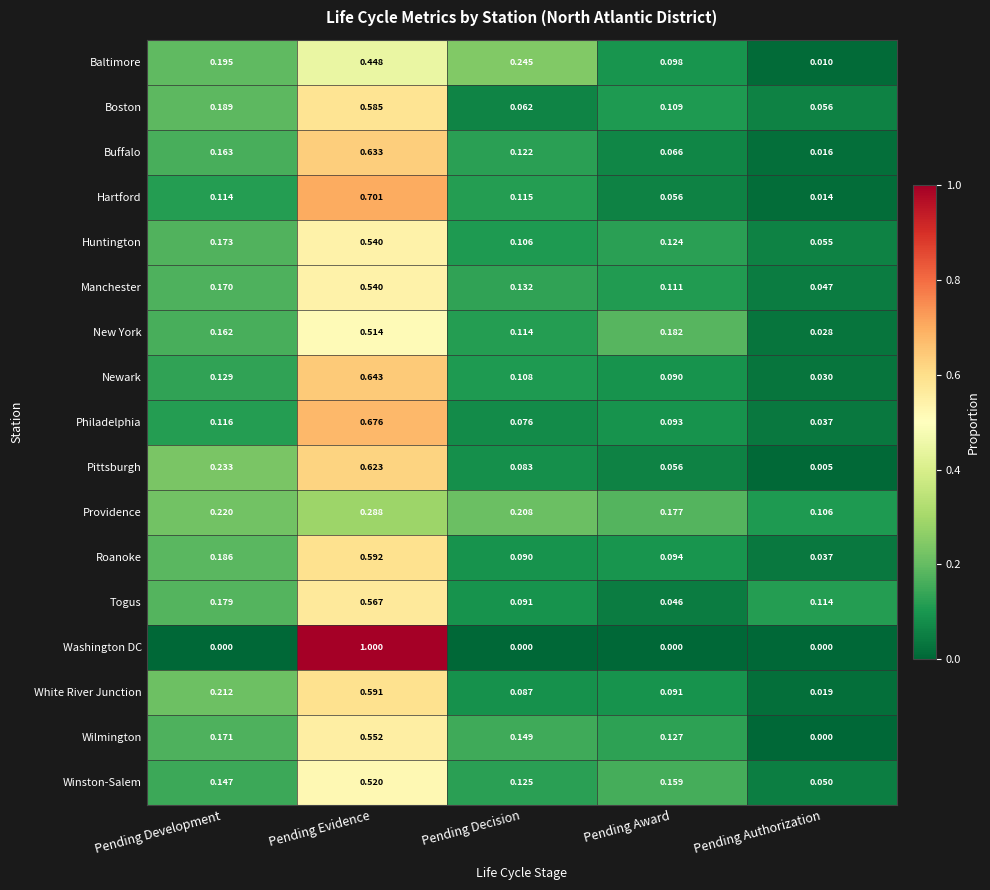

At which category is the sum across all series the highest?

Pending Evidence